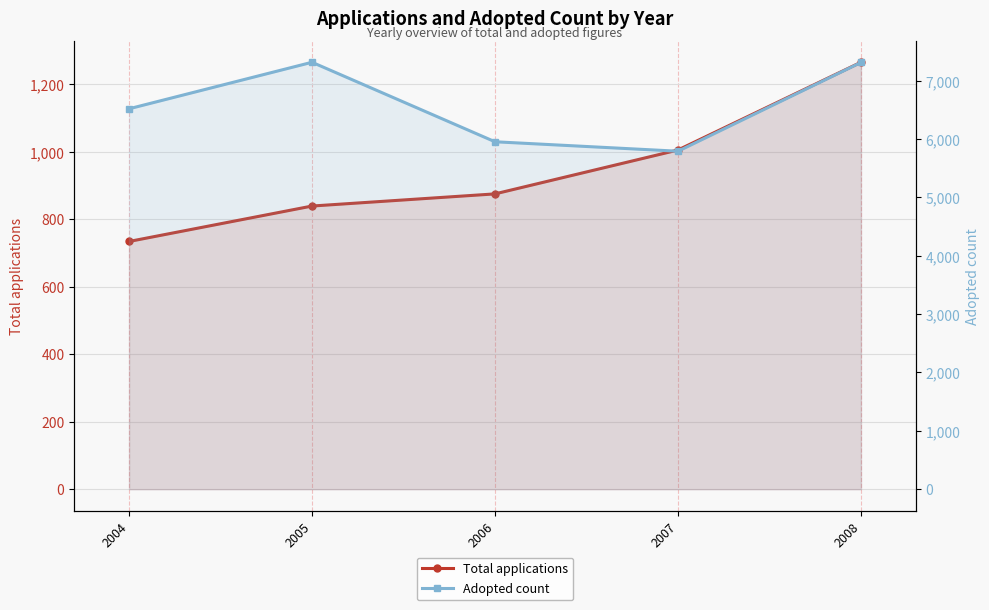

Rank the series by their maximum value, from highest to lowest.

Adopted count, Total applications